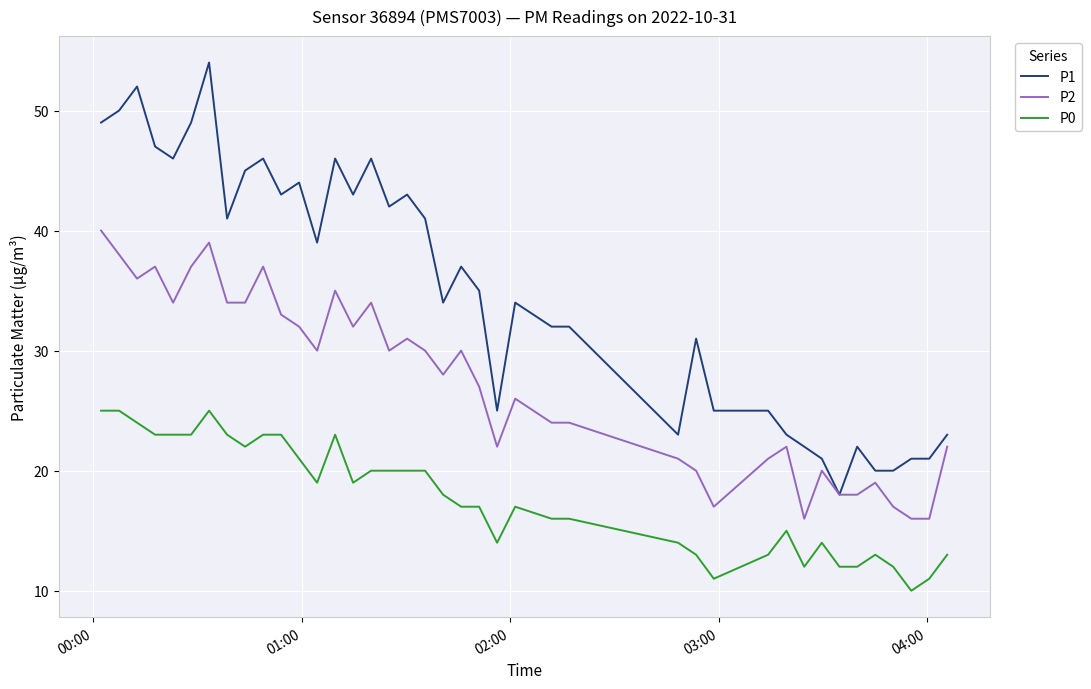

What is the maximum value for P2?

40